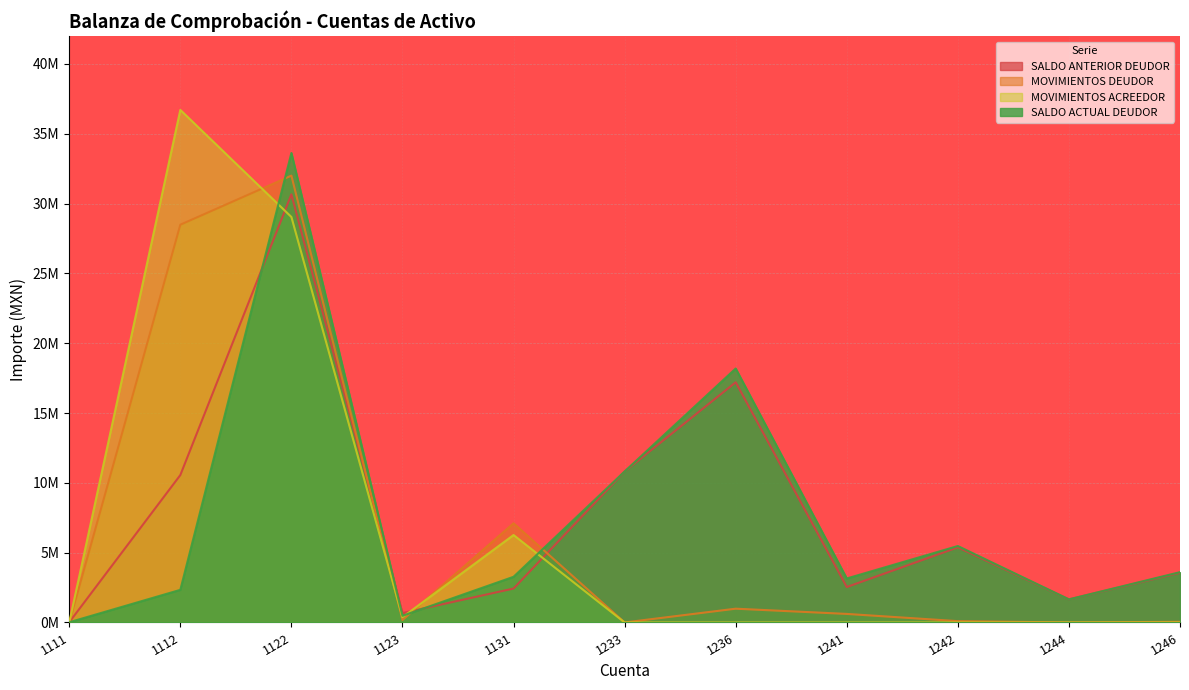

Which series has the largest total across all categories?

SALDO ANTERIOR DEUDOR